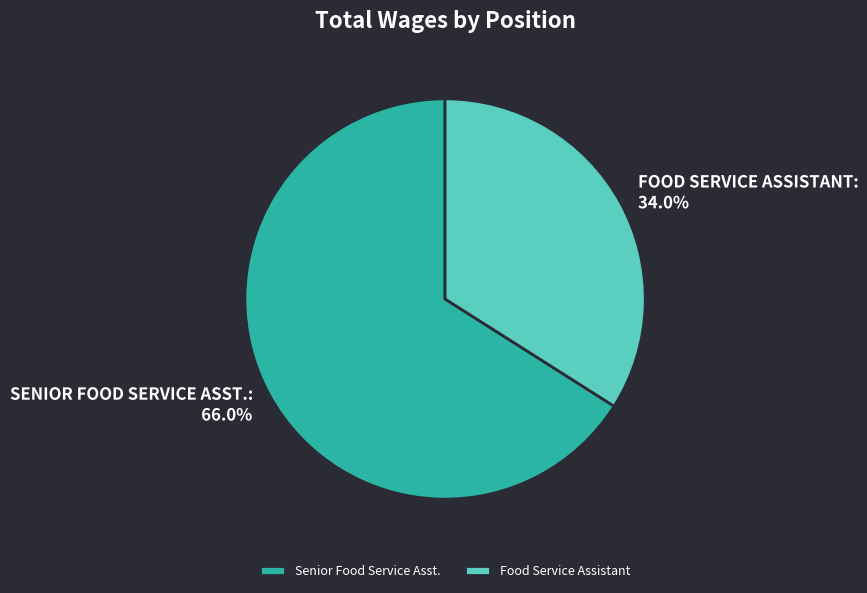

The Food Service Assistant slice represents 34% of the pie. True or false?

True